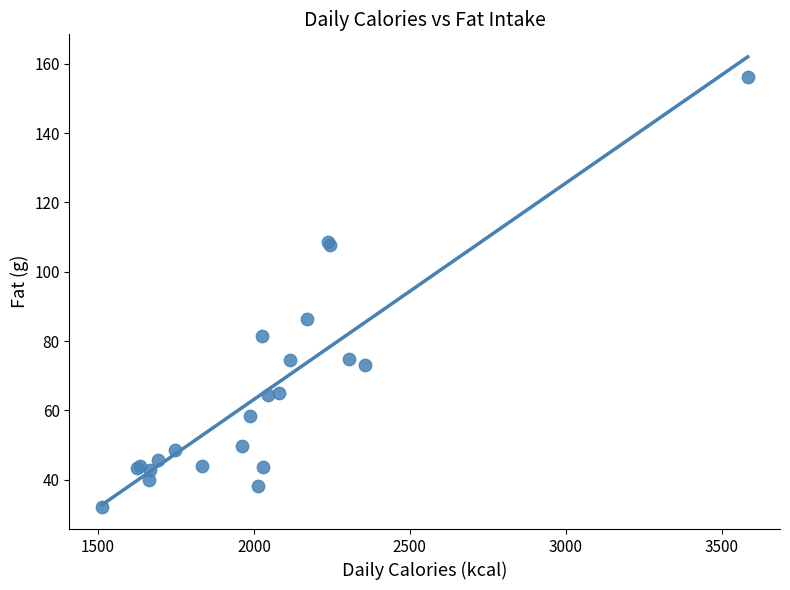

What Y value in the scatter plot is closest to 94?

86.3